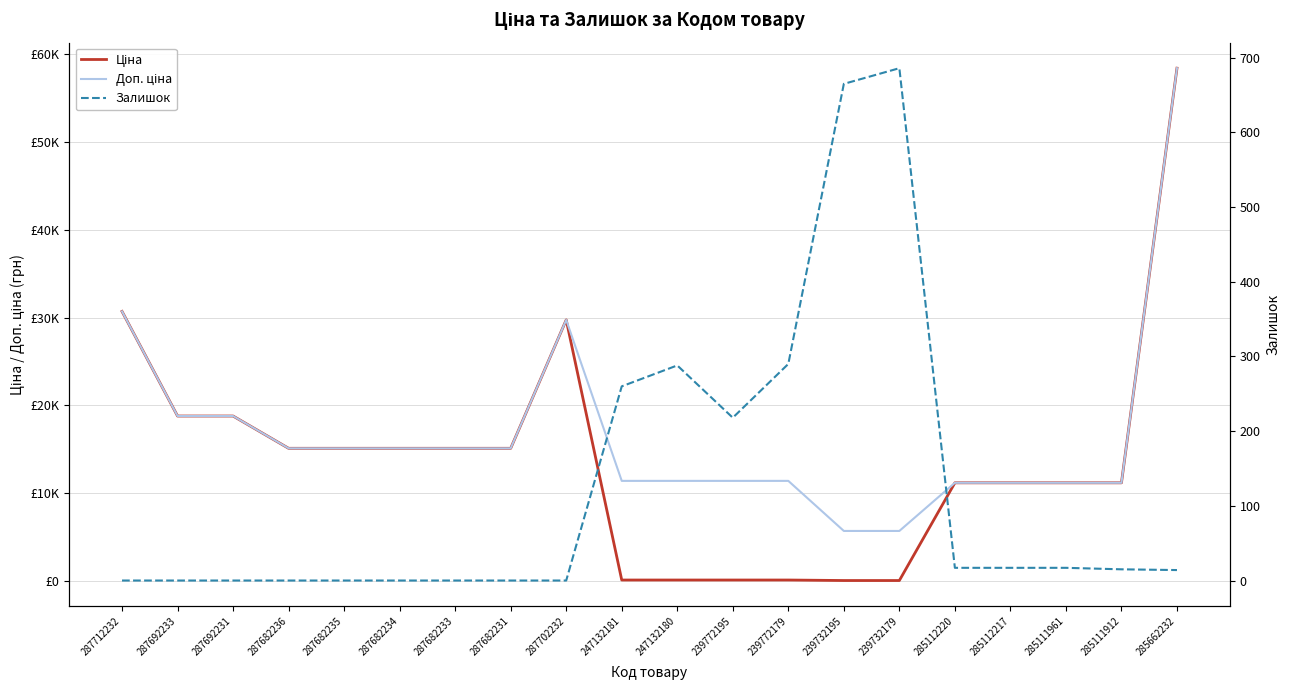

True or false: Ціна and Залишок cross at least once.

True